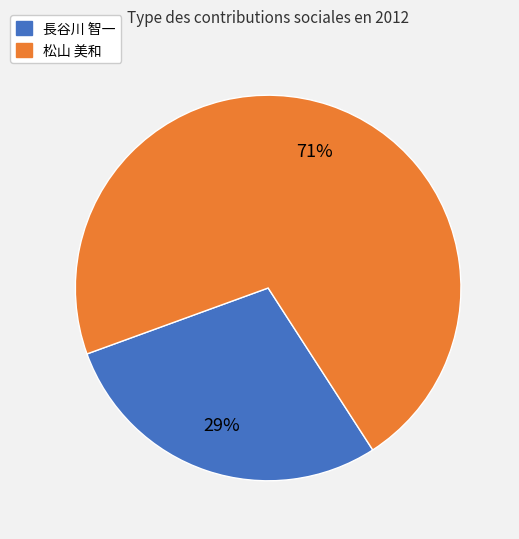

Does any single category account for the majority?

Yes